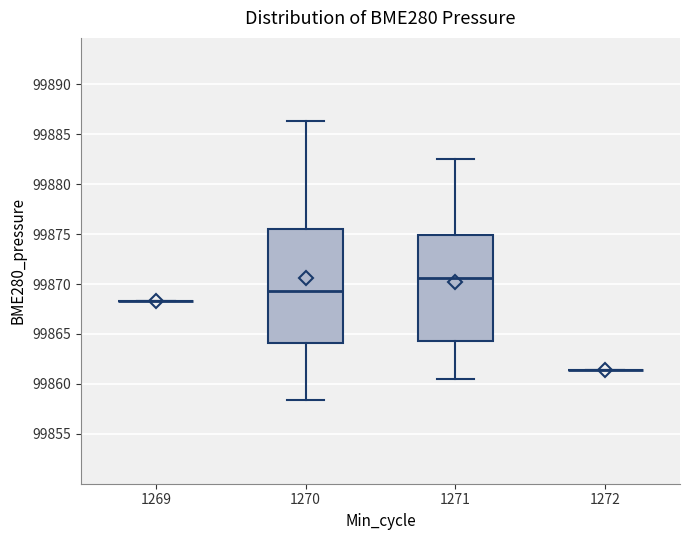

Which box is the tallest, from its lower edge to its upper edge?

1270